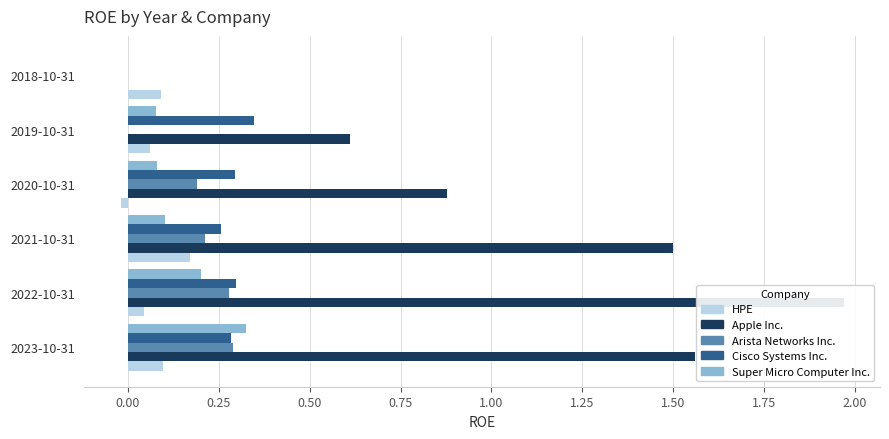

Reading left to right, list all the values displayed in this chart.

HPE: 0.1	0.0	0.2	-0.0	0.1	0.1
Apple Inc.: 1.6	2.0	1.5	0.9	0.6	0.0
Arista Networks Inc.: 0.3	0.3	0.2	0.2	0.0	0.0
Cisco Systems Inc.: 0.3	0.3	0.3	0.3	0.3	0.0
Super Micro Computer Inc.: 0.3	0.2	0.1	0.1	0.1	0.0